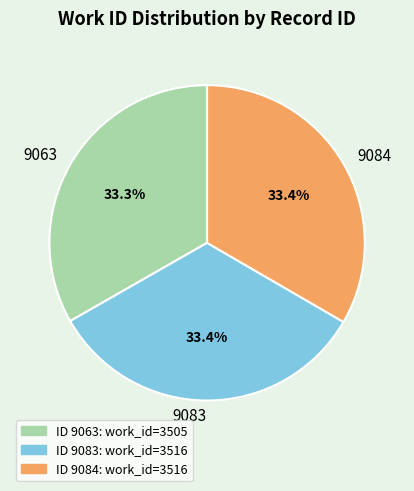

Does any single category account for the majority?

No